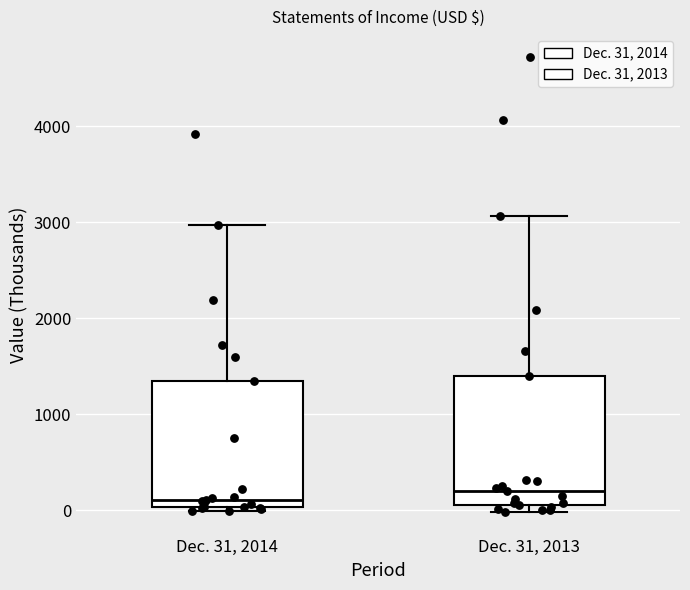

Reading left to right, transcribe this box plot: for each box, give where its median line is, the range the box spans, and where its two whiskers end, as read against the y-axis. The values are not printed on the chart, so give them approximately, as read against the axis.

Dec. 31, 2014: median 100, box 0 to 1300, whiskers 0 (just below the box's lower edge) to 3000
Dec. 31, 2013: median 200, box 100 to 1400, whiskers 0 to 3100